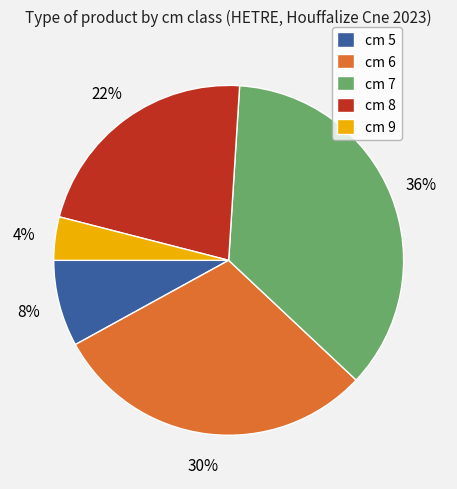

Does cm 5 account for over 50% of the chart?

No